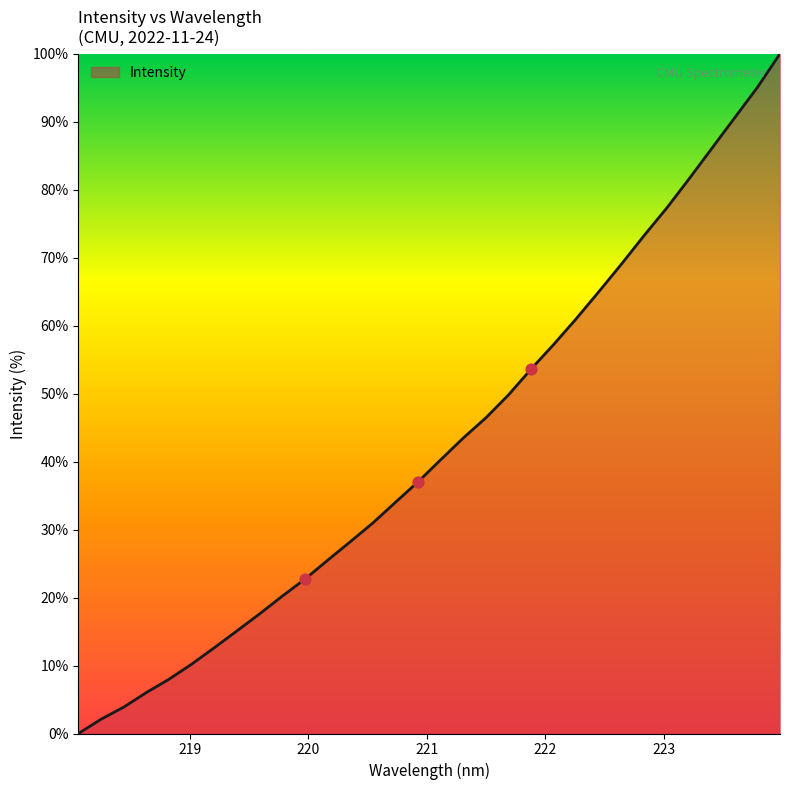

What is the difference between the maximum and minimum values?

100.0